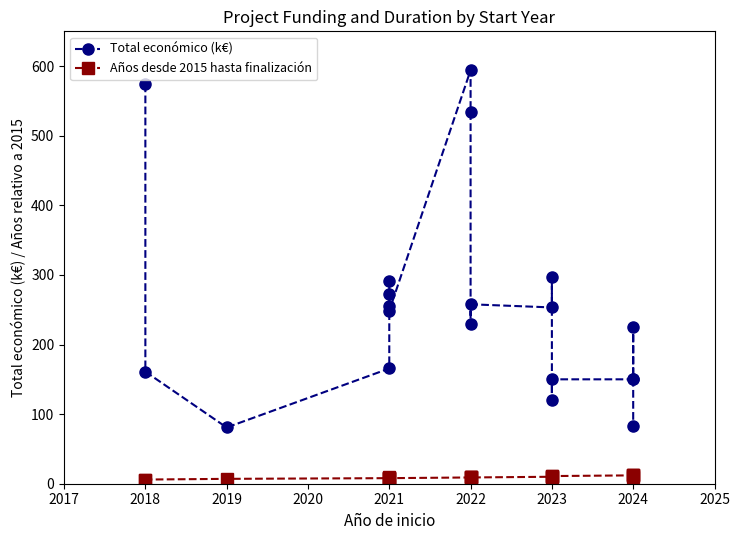

Which has a higher value, 2023 or 2021?

2021